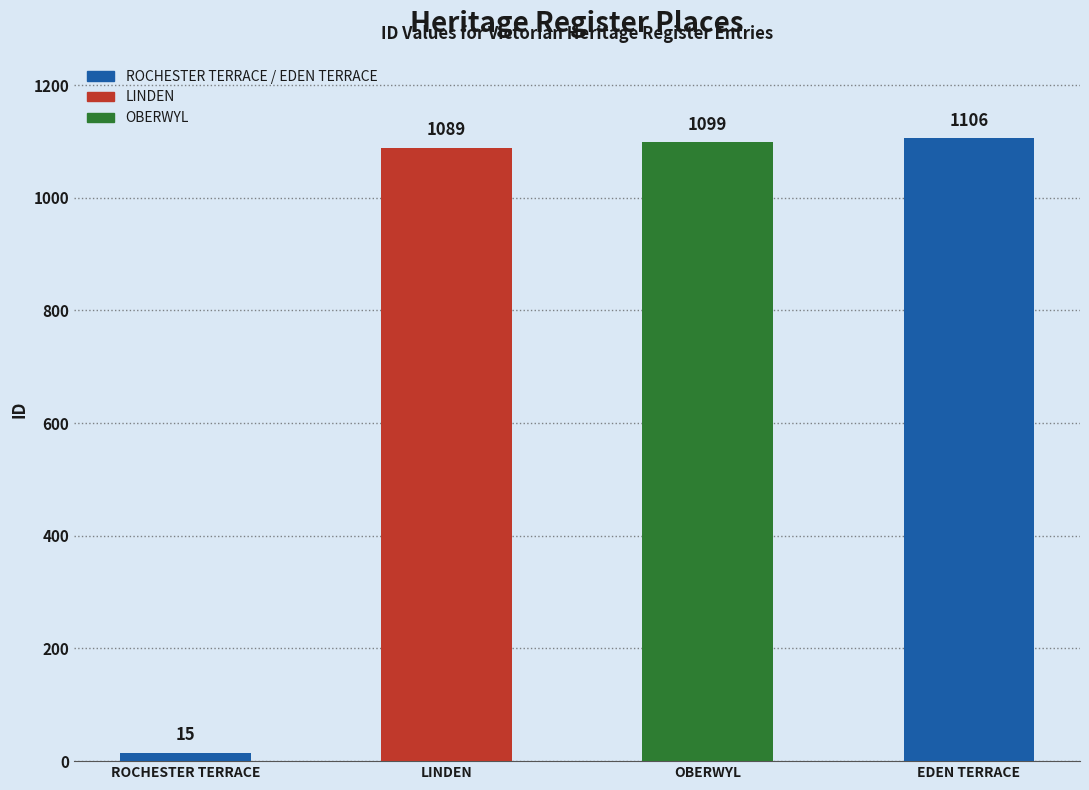

True or false: the data shows 1930 at LINDEN.

False